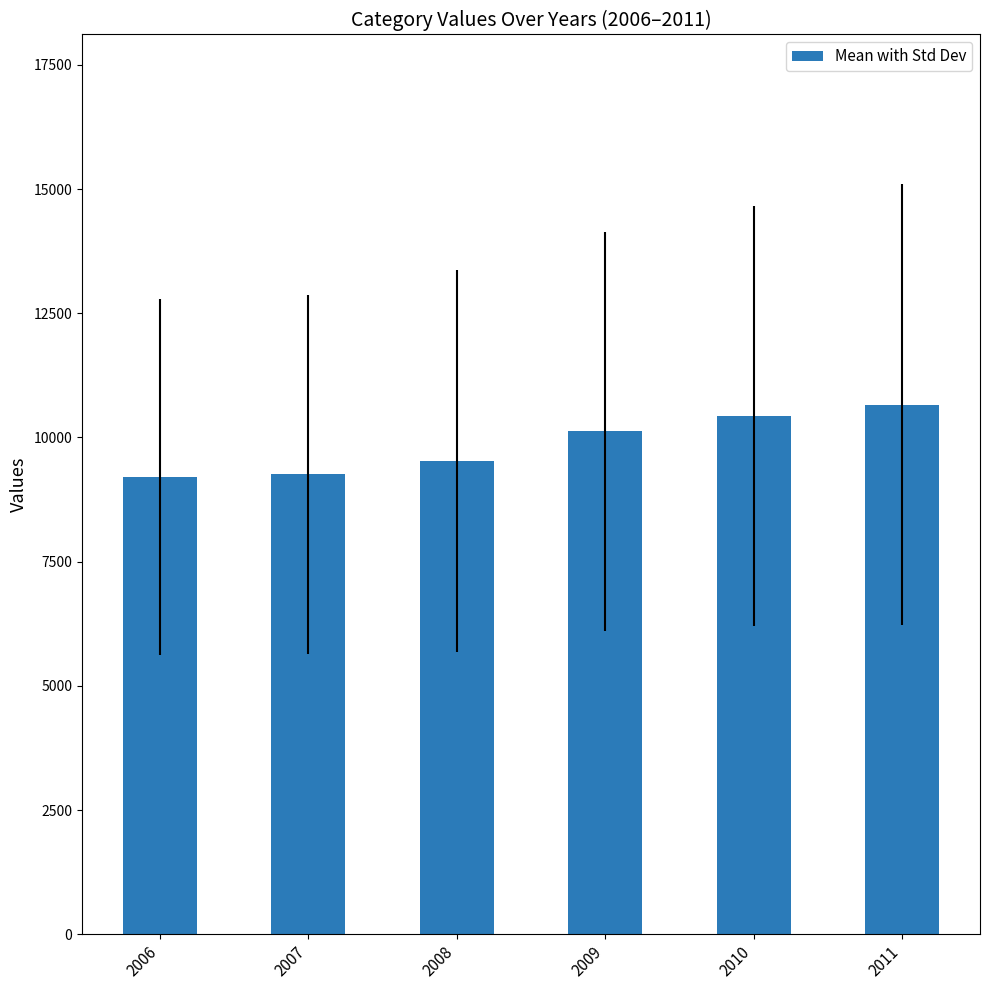

Are the bars grouped side by side (vs. stacked)?

No